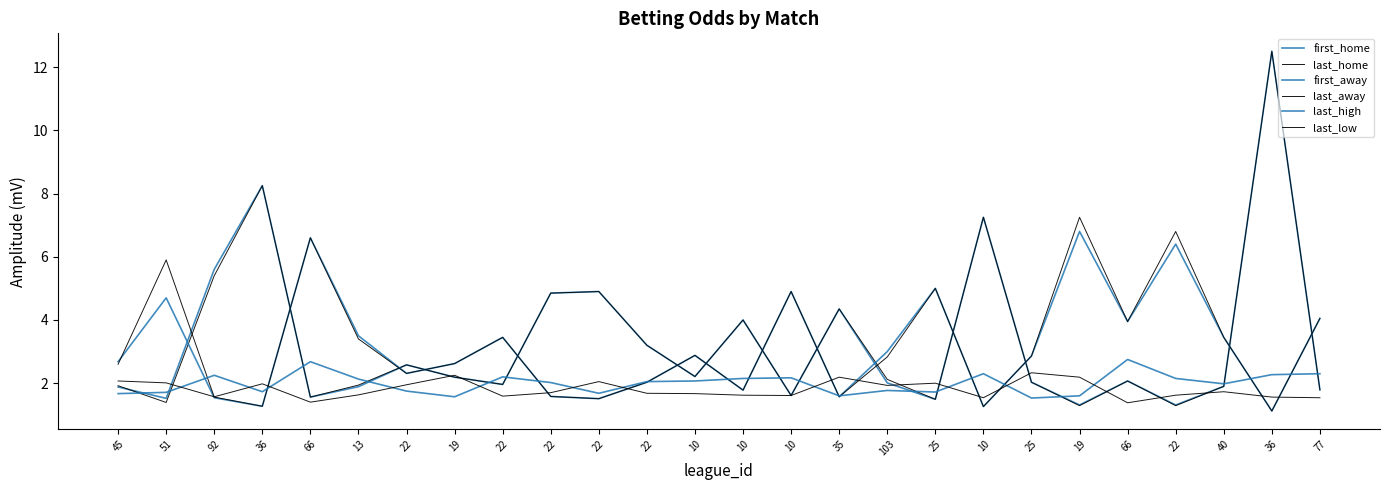

What is the average value of the first_away series?

3.2